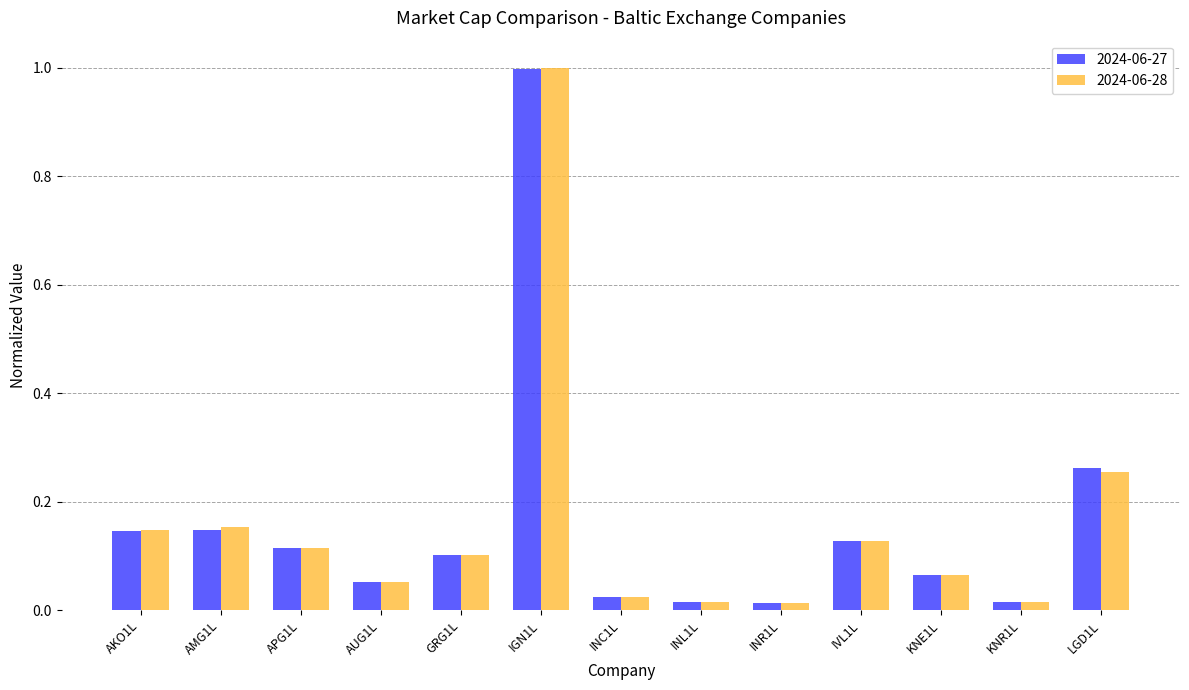

What is the sum of the 2024-06-28 values at LGD1L and AMG1L?

0.4